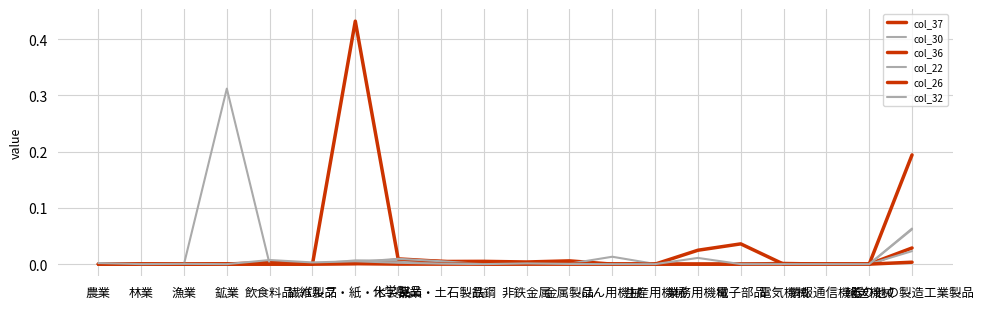

Does the chart have visible grid lines?

Yes